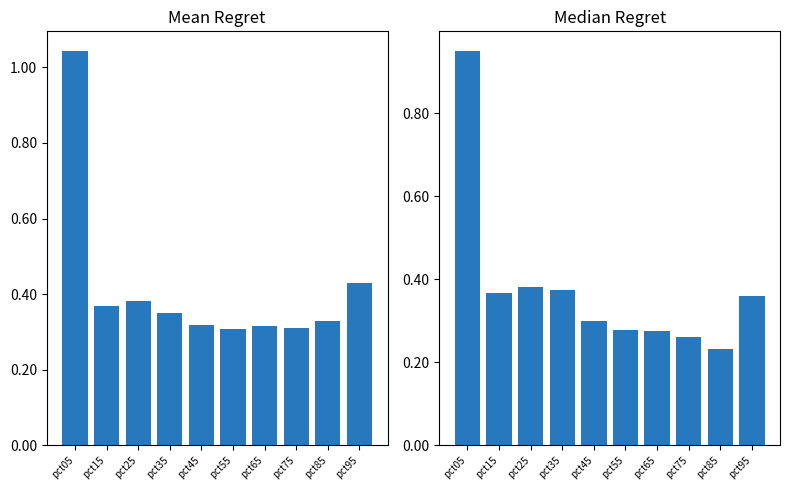

What is the total value across all series at pct45?

0.6